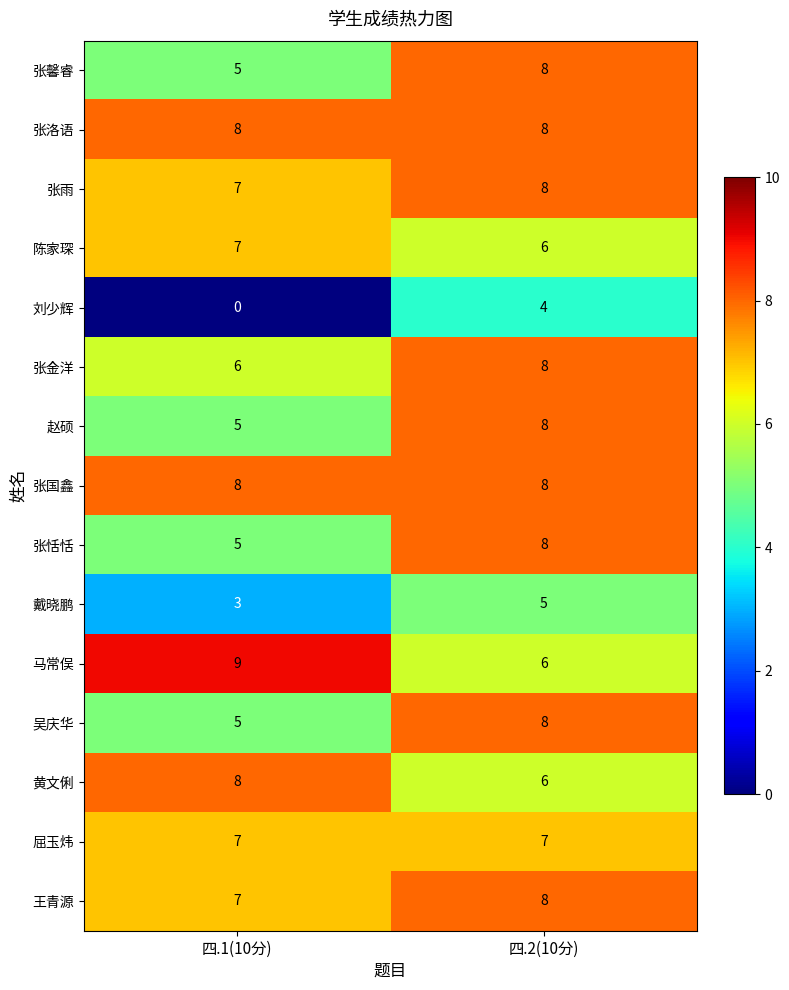

Read the 赵硕 value at 四.2(10分).

8